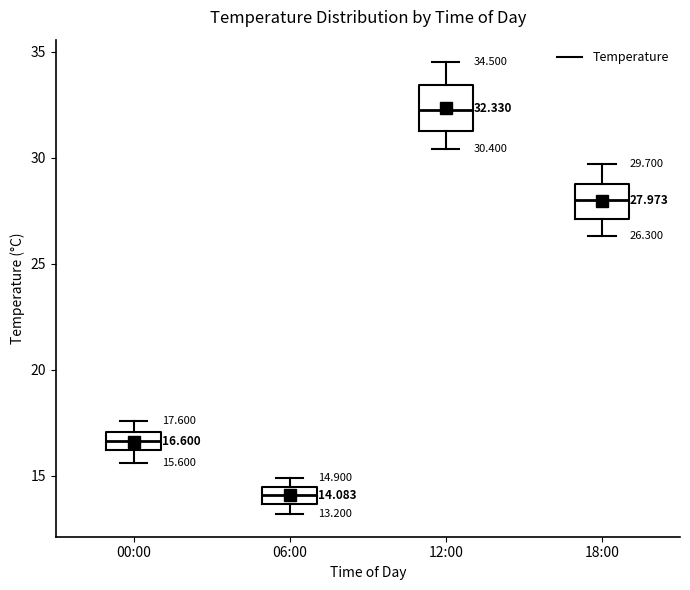

Which box has the lowest median line?

06:00